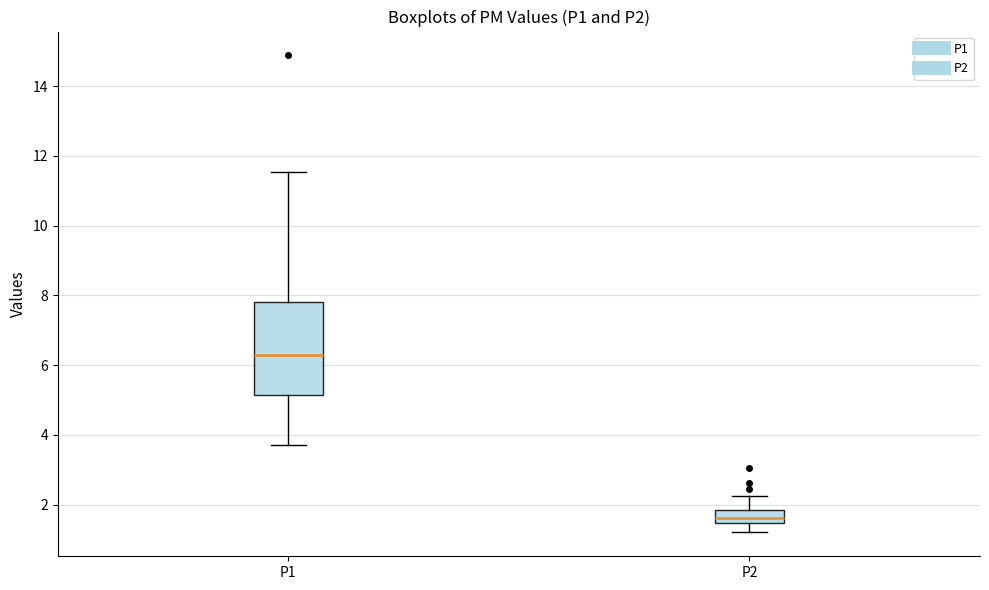

Reading left to right, transcribe this box plot: for each box, give where its median line is, the range the box spans, and where its two whiskers end, as read against the y-axis. The values are not printed on the chart, so give them approximately, as read against the axis.

P1: median 6.2, box 5.2 to 7.8, whiskers 3.8 to 11.6
P2: median 1.6, box 1.4 to 1.8, whiskers 1.2 to 2.2